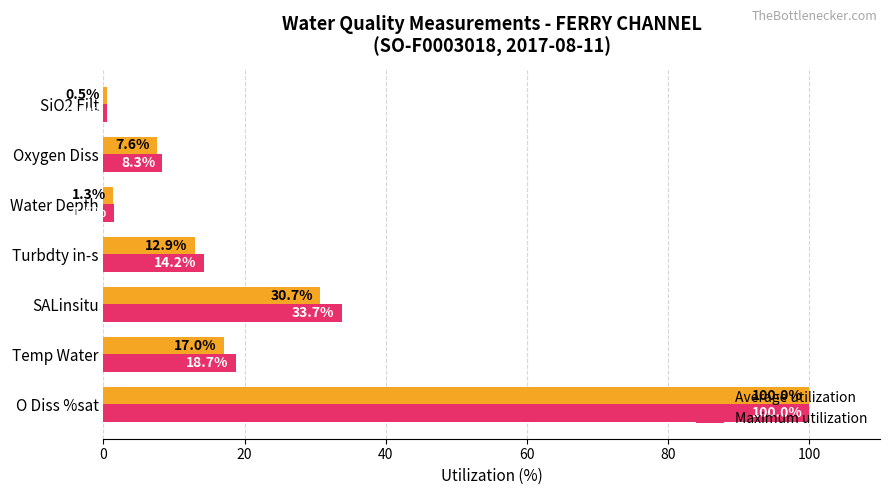

How many data points in Average utilization are less than 12?

3